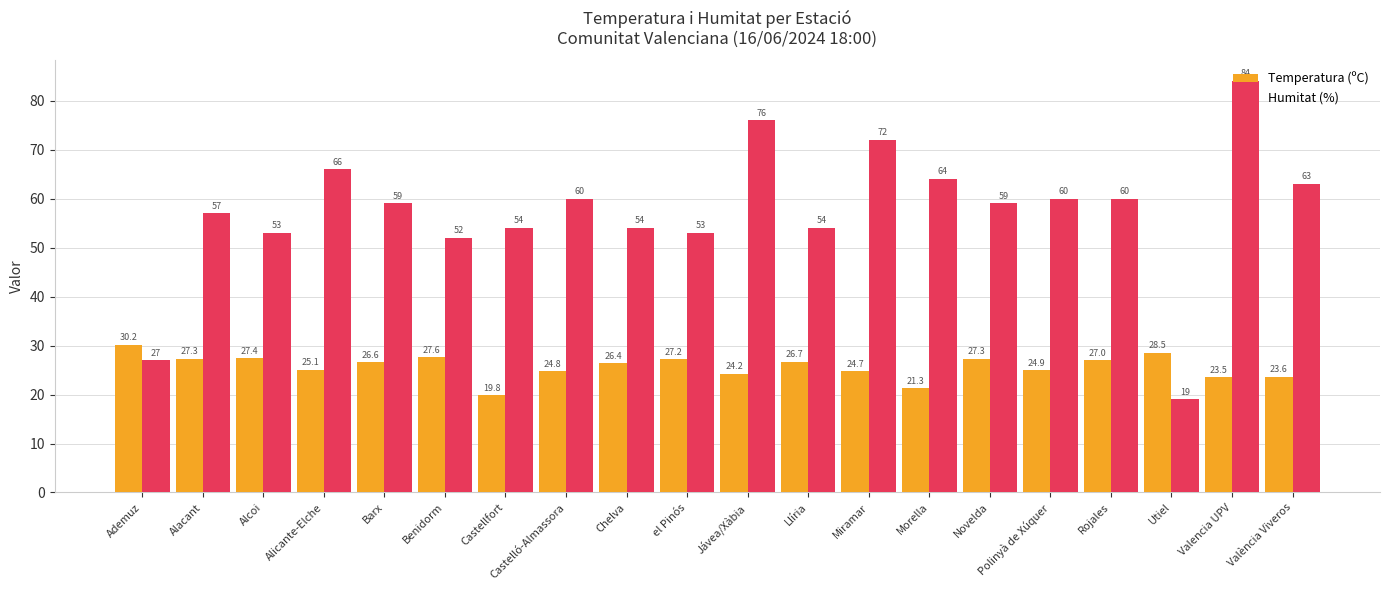

How many bars are there in each group?

2